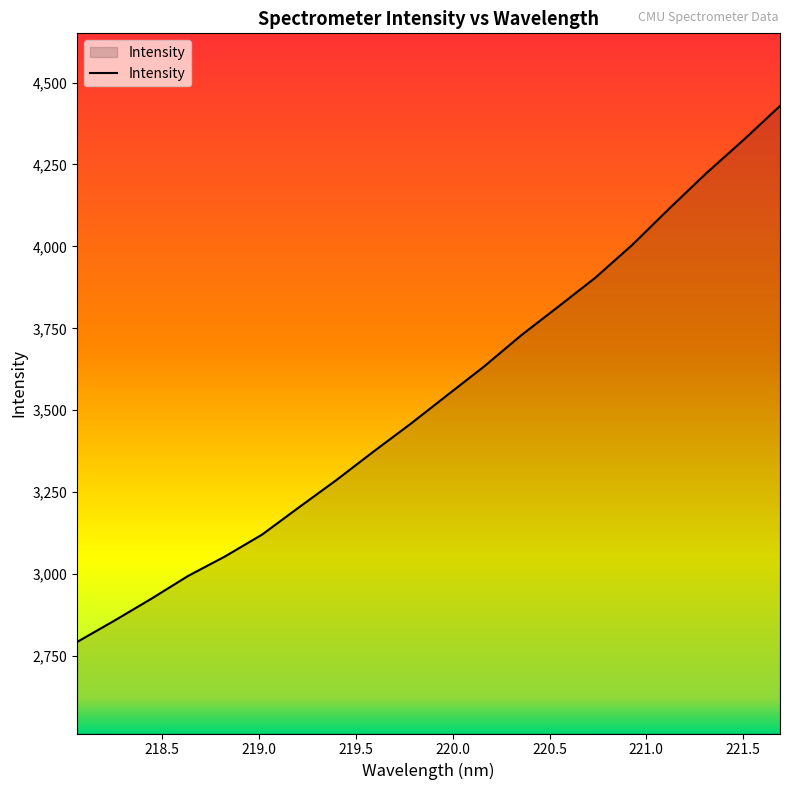

True or false: there are more than 1 points higher than both neighbors.

False